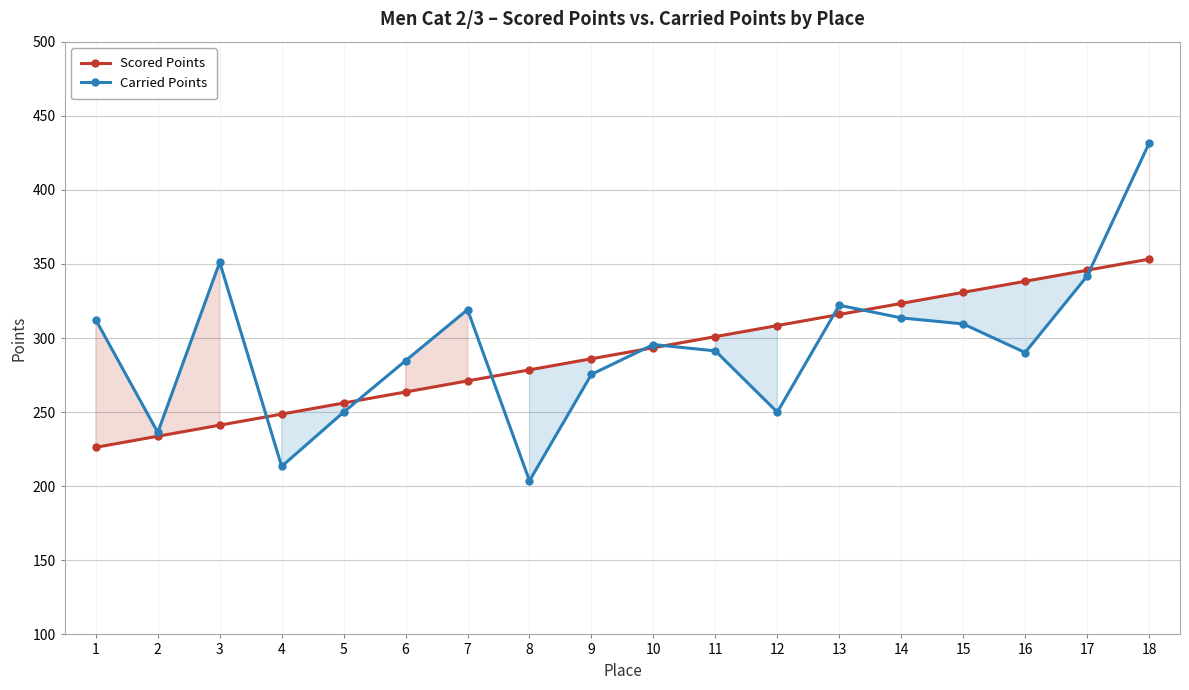

The value of Carried Points at 8 is 78.9. True or false?

False